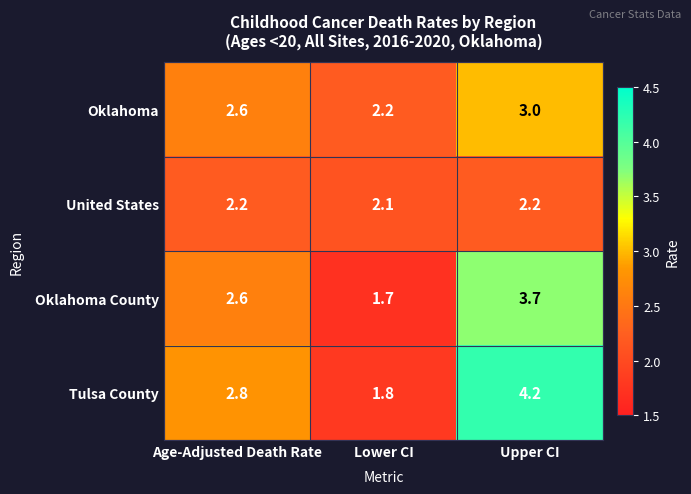

What value does the United States series have at Lower CI?

2.1